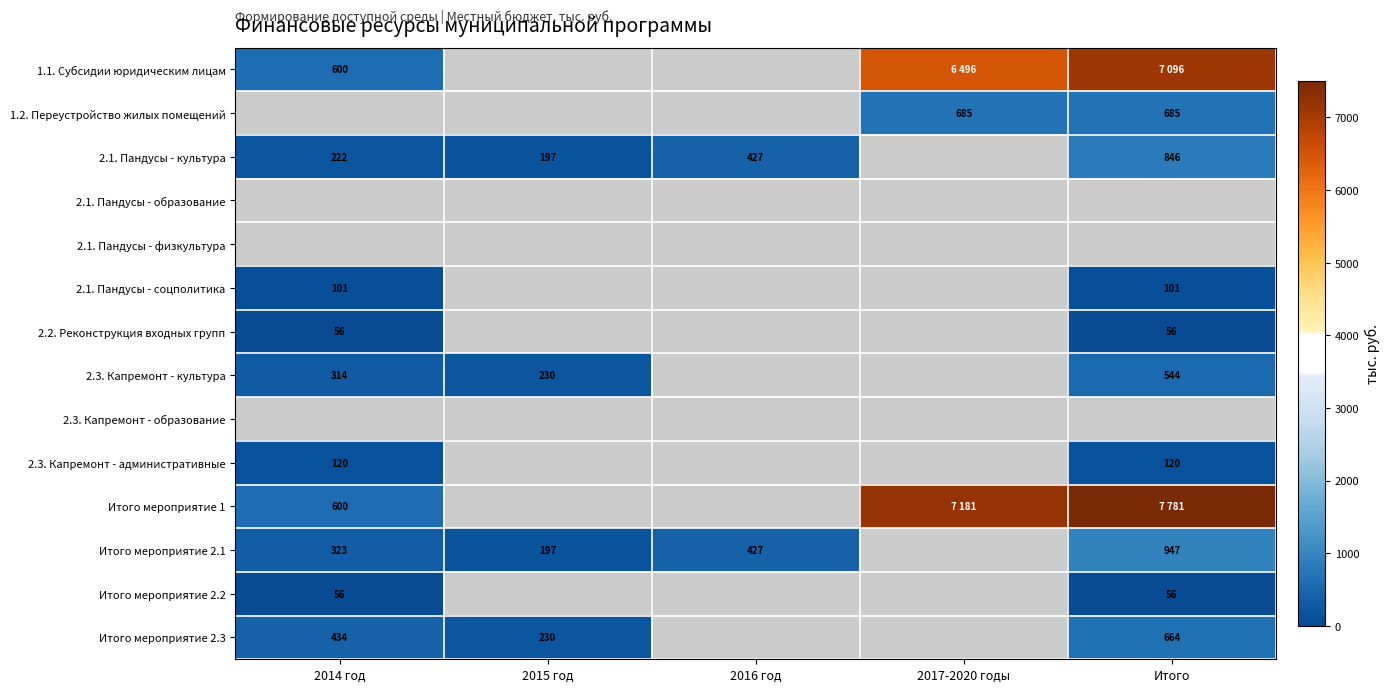

The value of 2.1. Пандусы - культура at 2016 год is 427. True or false?

True